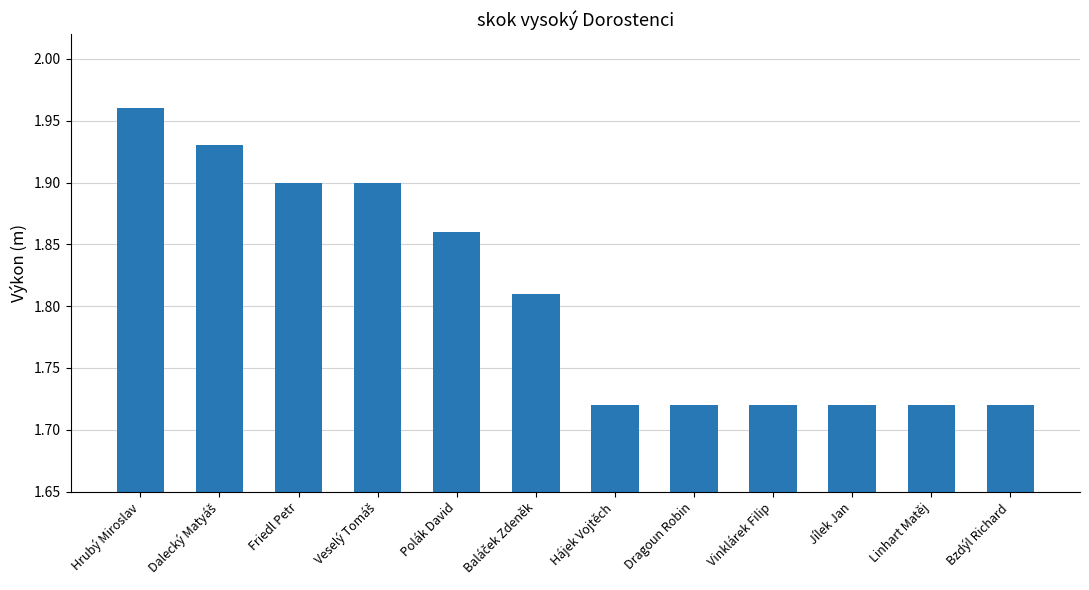

True or false: the data shows 2.3 at Linhart Matěj.

False